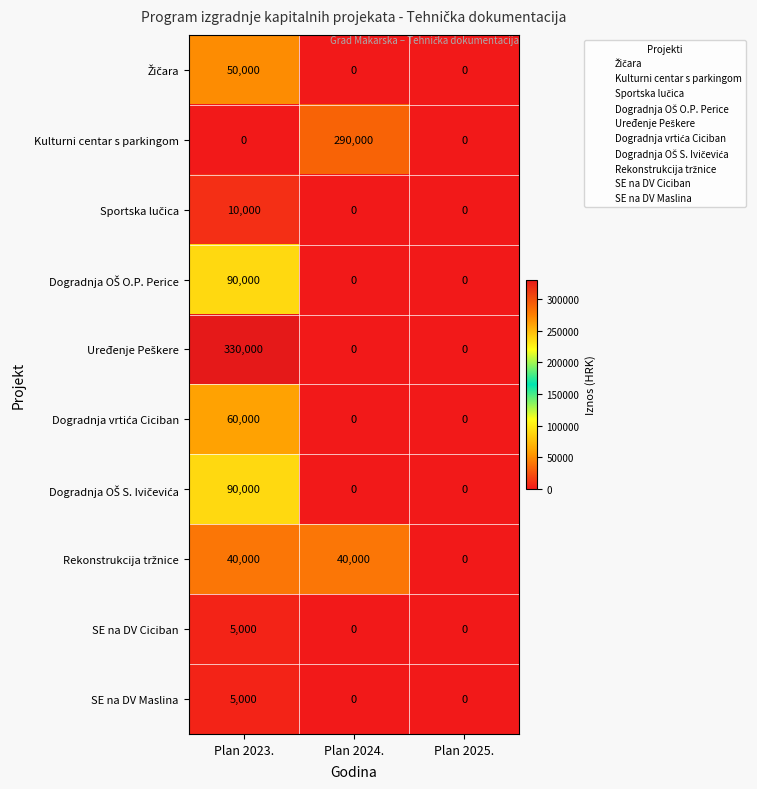

What is the difference between the highest and lowest values at Plan 2023.?

330000